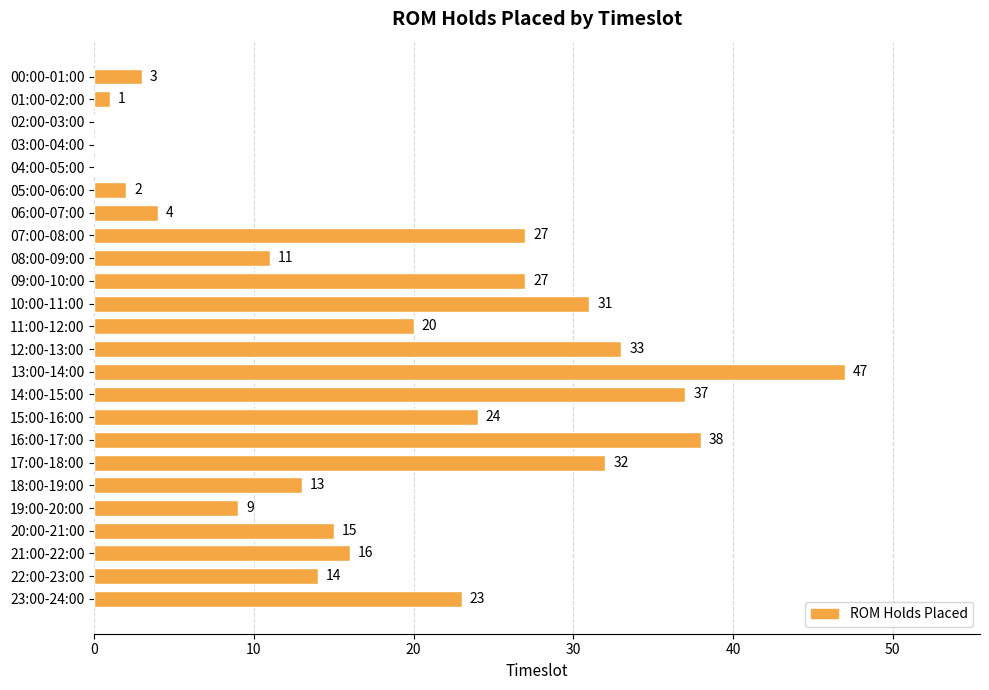

Between 05:00-06:00 and 03:00-04:00, which is larger?

05:00-06:00